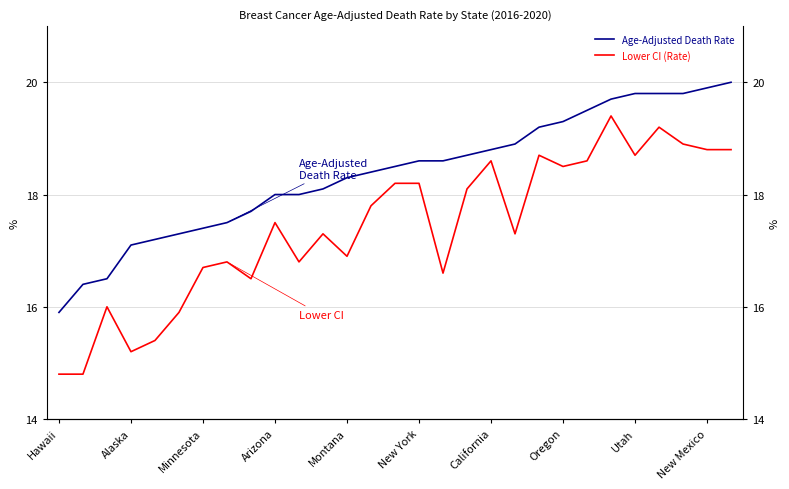

Does the chart display data point markers on the line(s)?

No